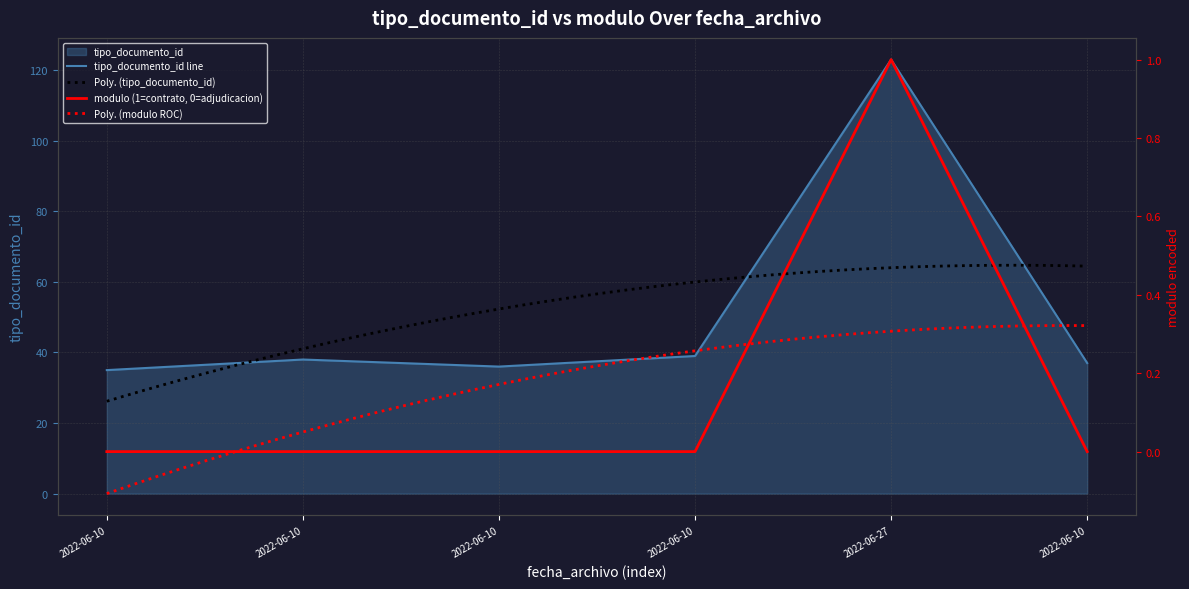

What is the difference between the values at 2022-06-10 and 2022-06-10?

2